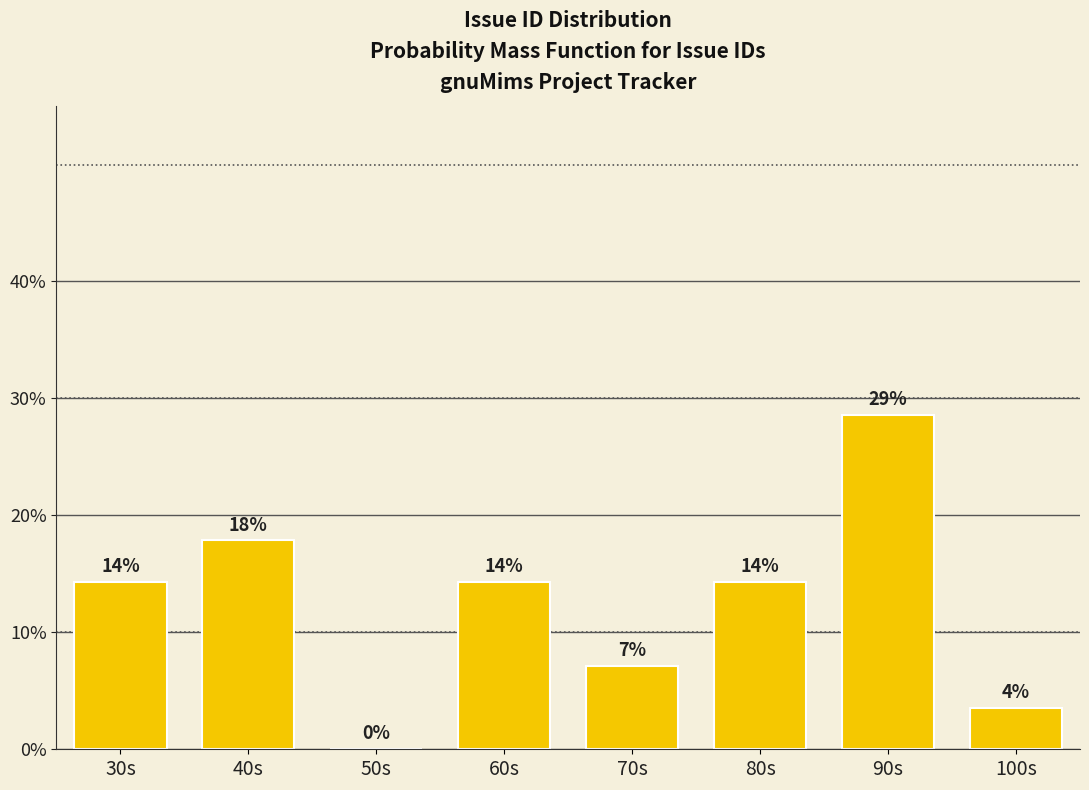

Are the bars horizontal?

No